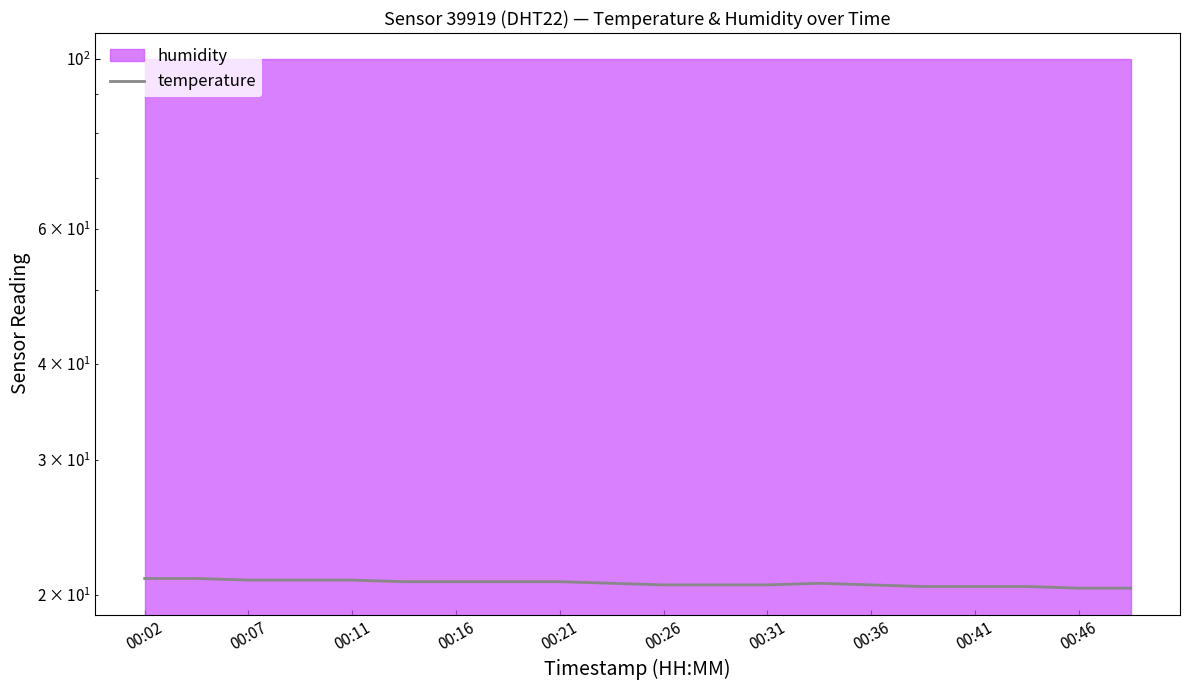

Reading left to right, transcribe all the data shown in this chart.

21.0	21.0	20.9	20.9	20.9	20.8	20.8	20.8	20.8	20.7	20.6	20.6	20.6	20.7	20.6	20.5	20.5	20.5	20.4	20.4